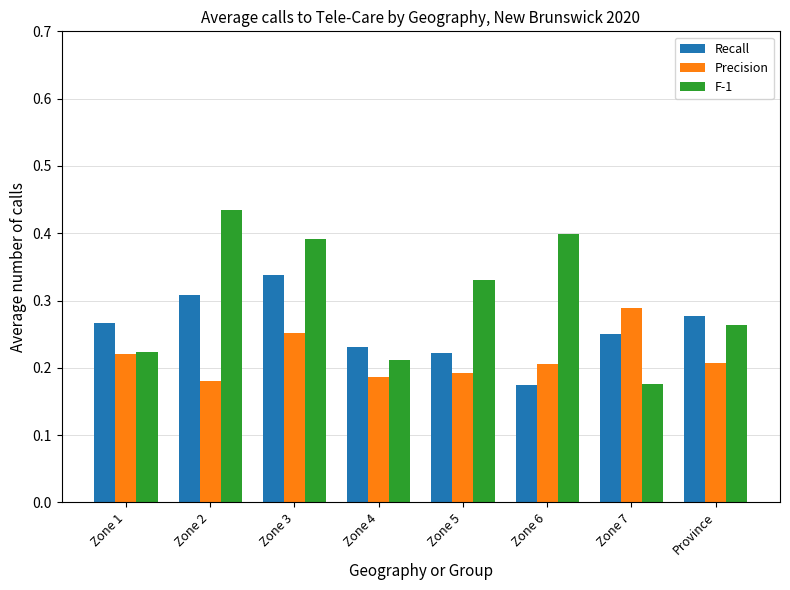

At which label does F-1 reach its minimum?

Zone 7